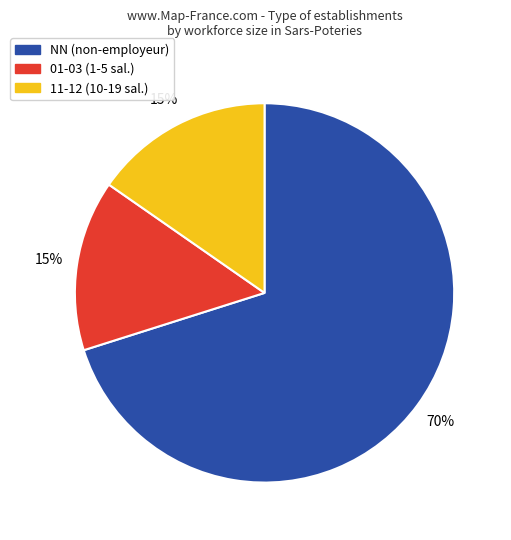

Do 11-12 (10-19 sal.) and NN (non-employeur) together represent more than half of the pie?

Yes